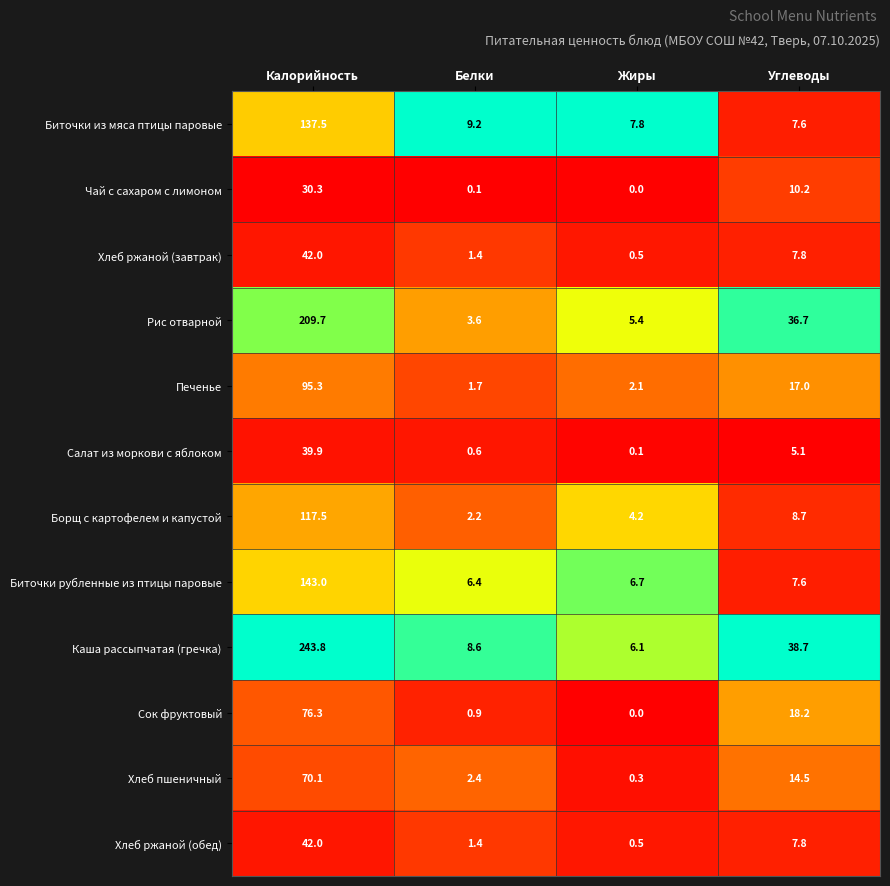

What is the spread (max minus min) of values at Калорийность?

213.5